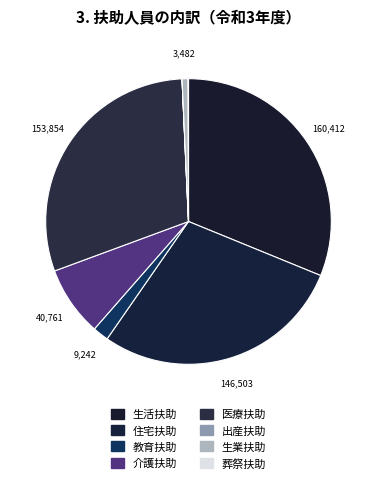

Approximately how many times larger is the value at 生活扶助 compared to 教育扶助?

17.4